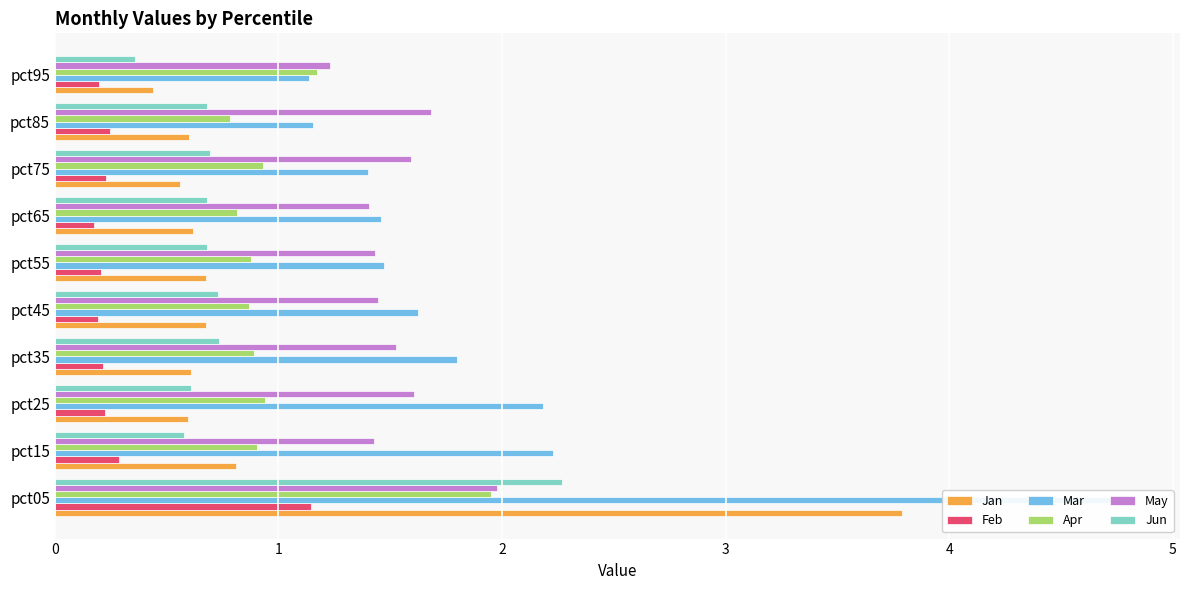

Reading left to right, list all the values displayed in this chart.

Jan: 3.8	0.8	0.6	0.6	0.7	0.7	0.6	0.6	0.6	0.4
Feb: 1.1	0.3	0.2	0.2	0.2	0.2	0.2	0.2	0.2	0.2
Mar: 4.8	2.2	2.2	1.8	1.6	1.5	1.5	1.4	1.2	1.1
Apr: 2.0	0.9	0.9	0.9	0.9	0.9	0.8	0.9	0.8	1.2
May: 2.0	1.4	1.6	1.5	1.4	1.4	1.4	1.6	1.7	1.2
Jun: 2.3	0.6	0.6	0.7	0.7	0.7	0.7	0.7	0.7	0.4